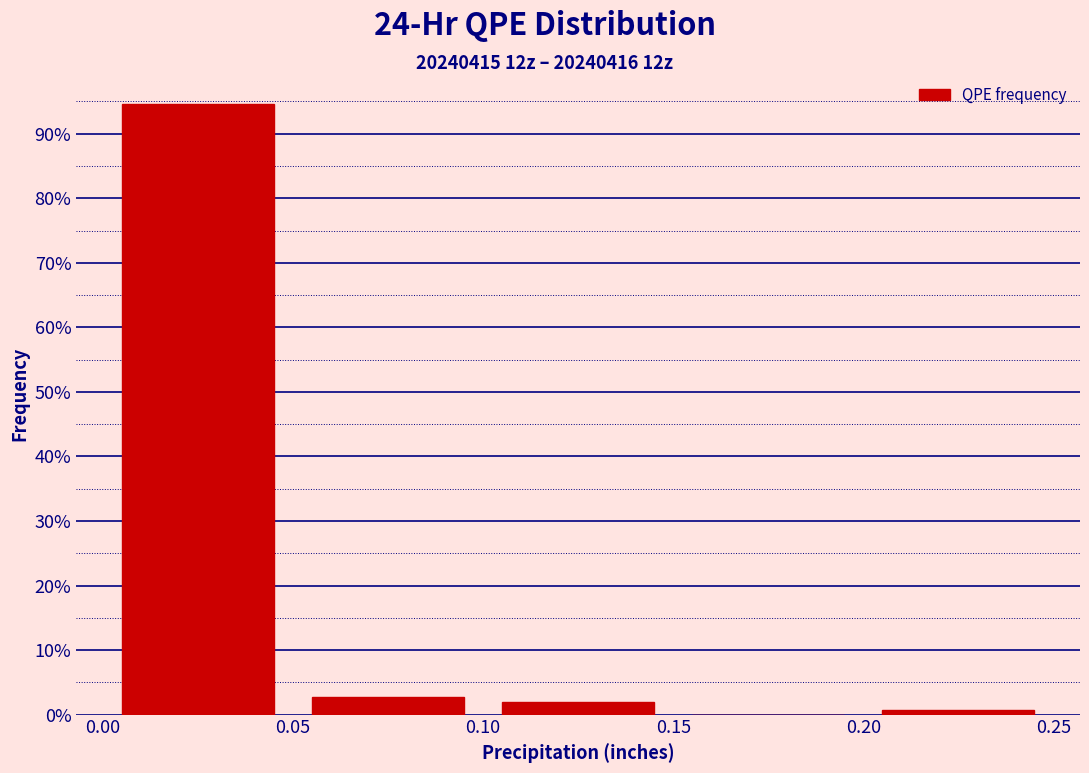

Reading left to right, transcribe this chart: for each bar, give the range it covers on the x-axis and its height. The values are not printed on the chart, so give them approximately, as read against the axis.

0.00 to 0.05: 95
0.05 to 0.10: 3
0.10 to 0.15: 2
0.15 to 0.20: 0
0.20 to 0.25: under 1